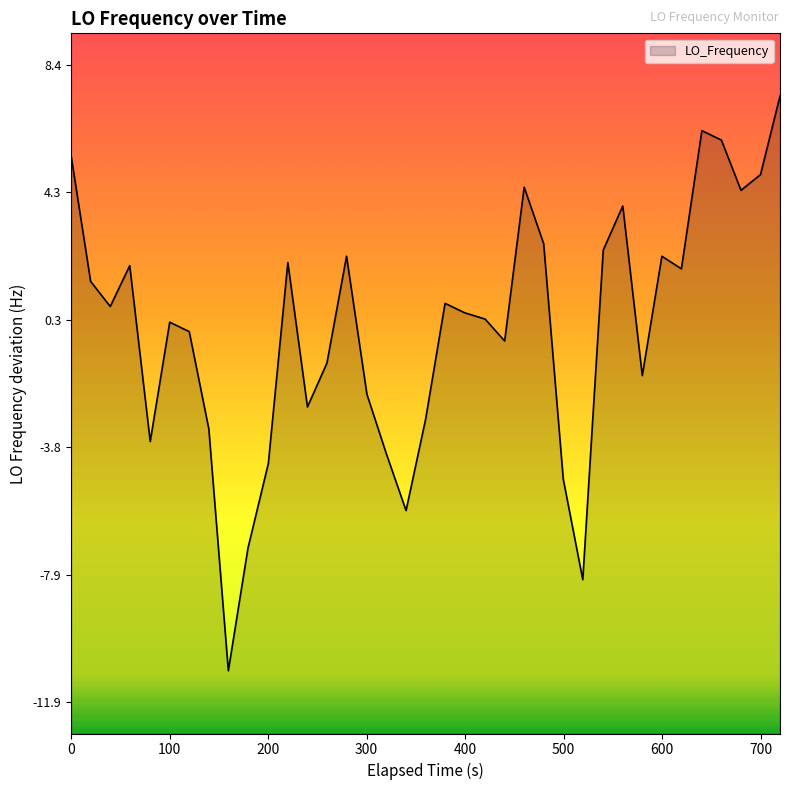

Does the chart display data point markers on the line(s)?

No